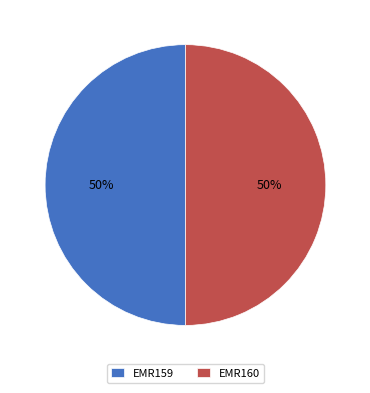

Is it true that EMR160 is 50% of the pie?

True